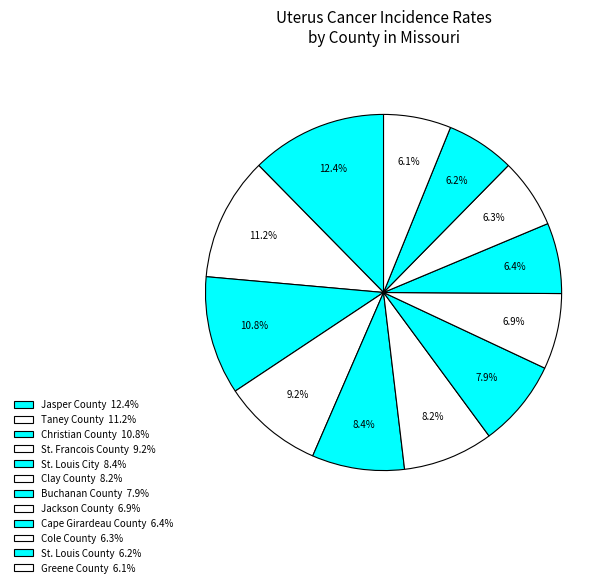

To the nearest percent, what is the average slice percentage?

8%